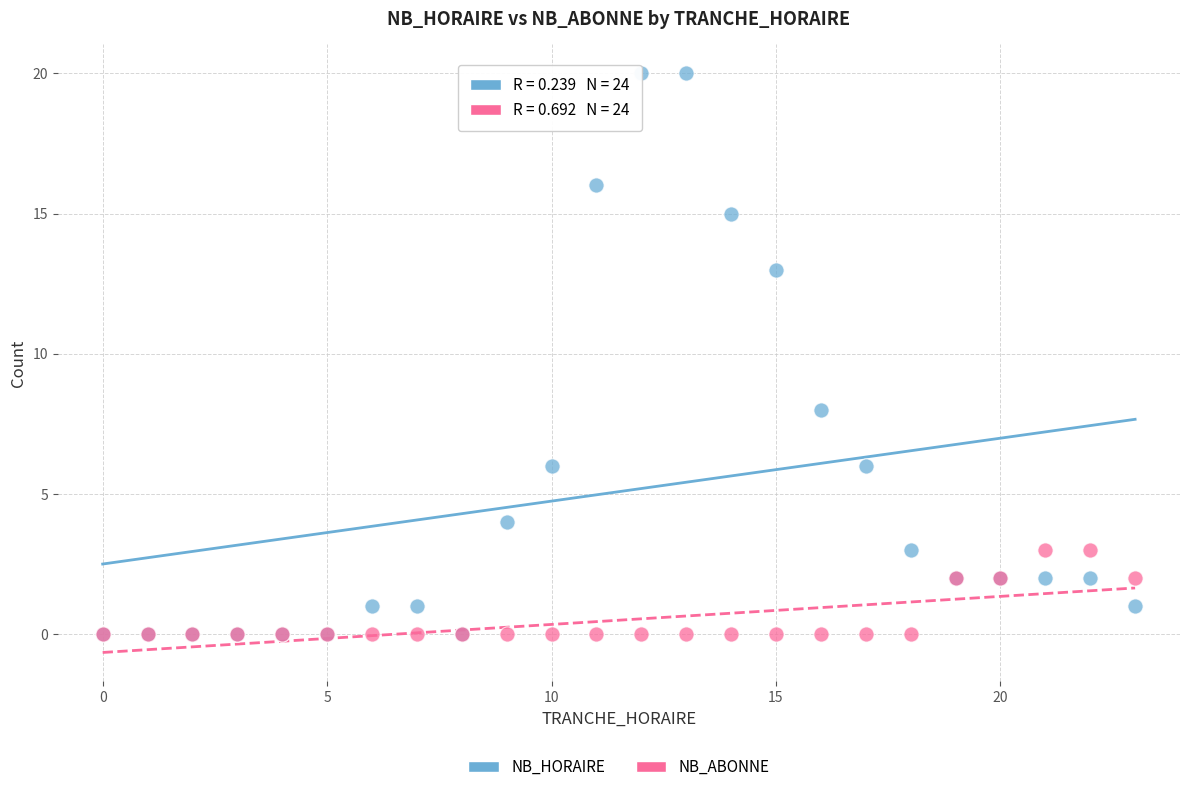

What are all the series names shown in the legend?

NB_HORAIRE, NB_ABONNE